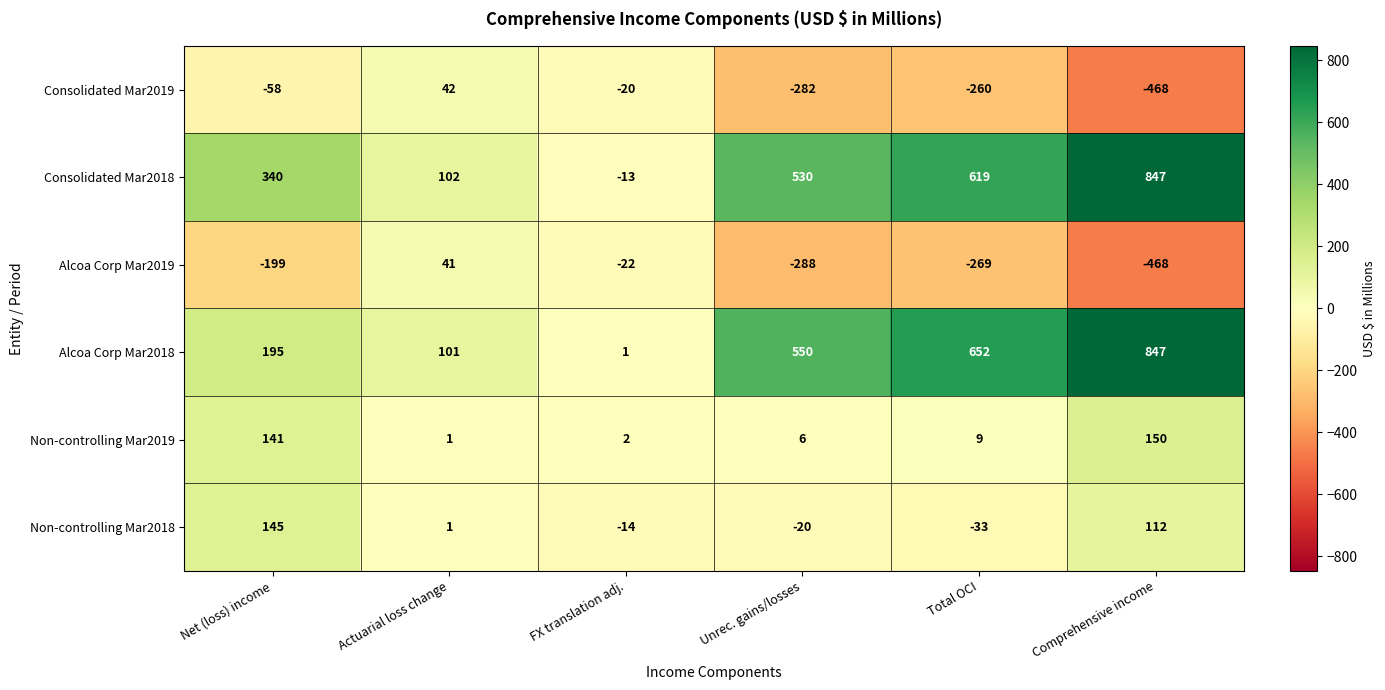

How many data points does each series have?

6